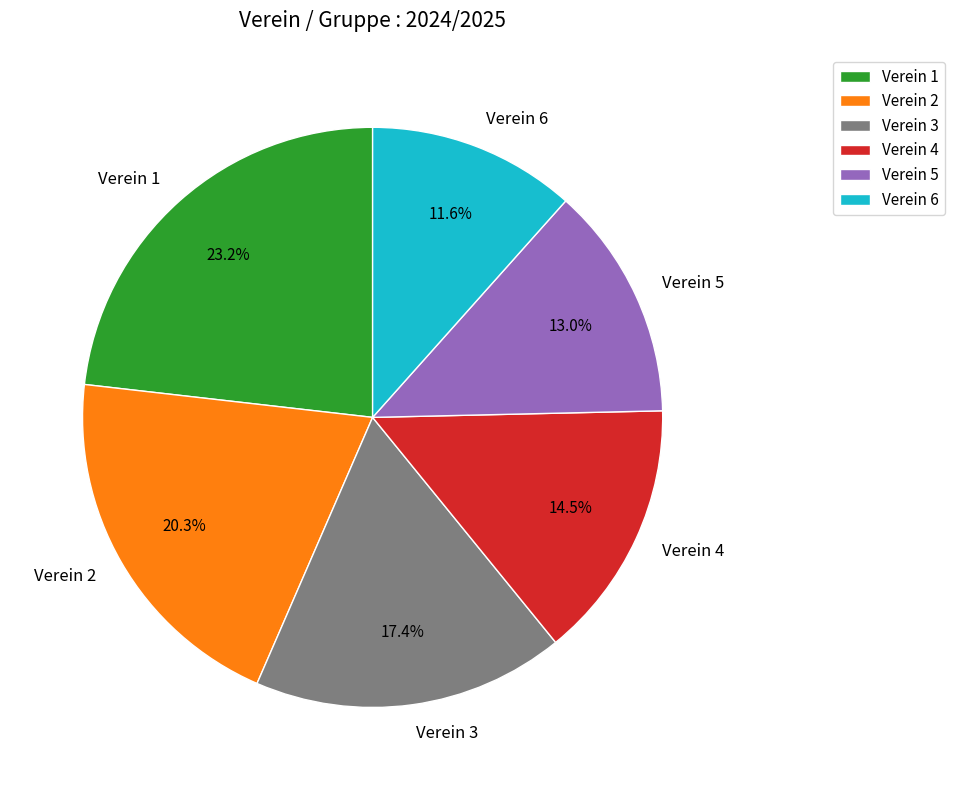

Do Verein 6 and Verein 4 together represent more than half of the pie?

No